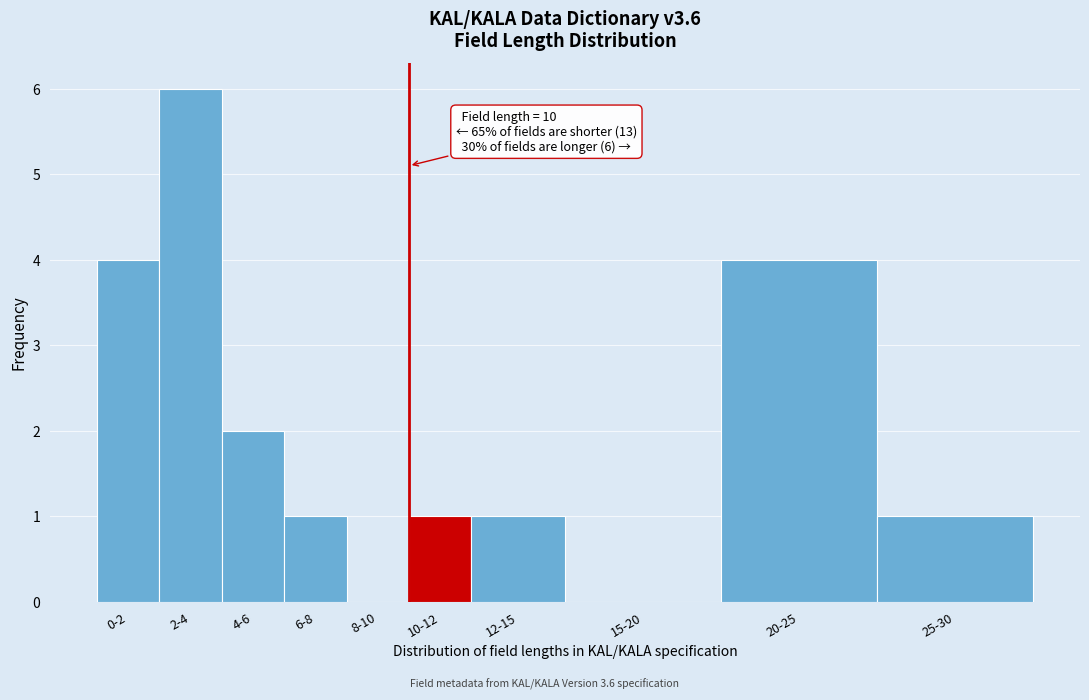

Reading left to right, extract all data points from this chart.

0-2=4	2-4=6	4-6=2	6-8=1	8-10=0	10-12=1	12-15=1	15-20=0	20-25=4	25-30=1